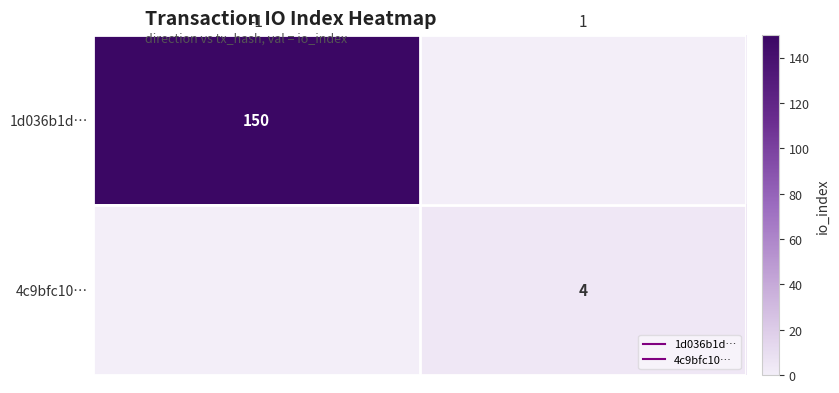

Rank the categories by 1d036b1d… value from lowest to highest.

1, -1